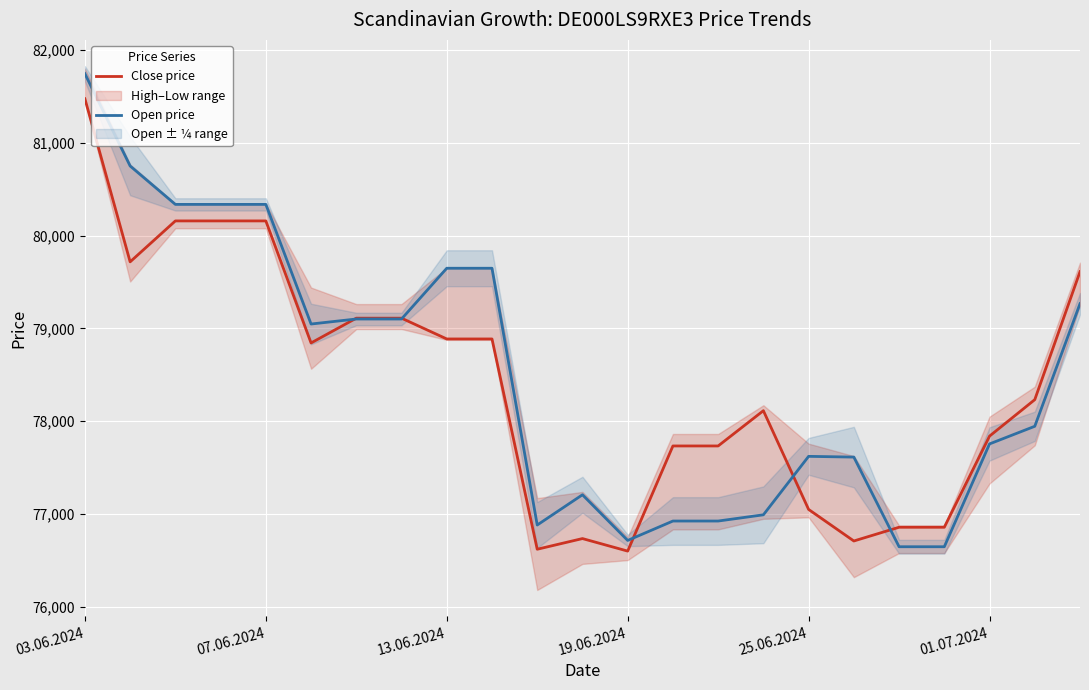

The Close price series shows 76600 at 19.06.2024. True or false?

True